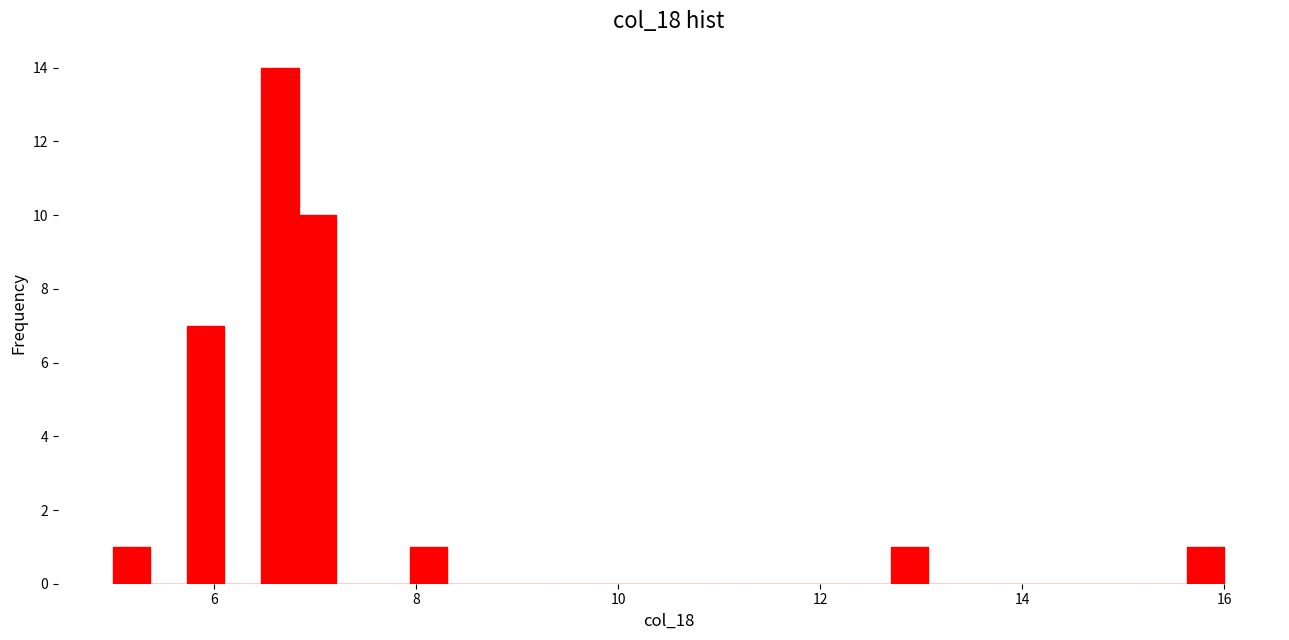

Read against the x-axis, roughly where is the centre of the tallest bar?

6.6